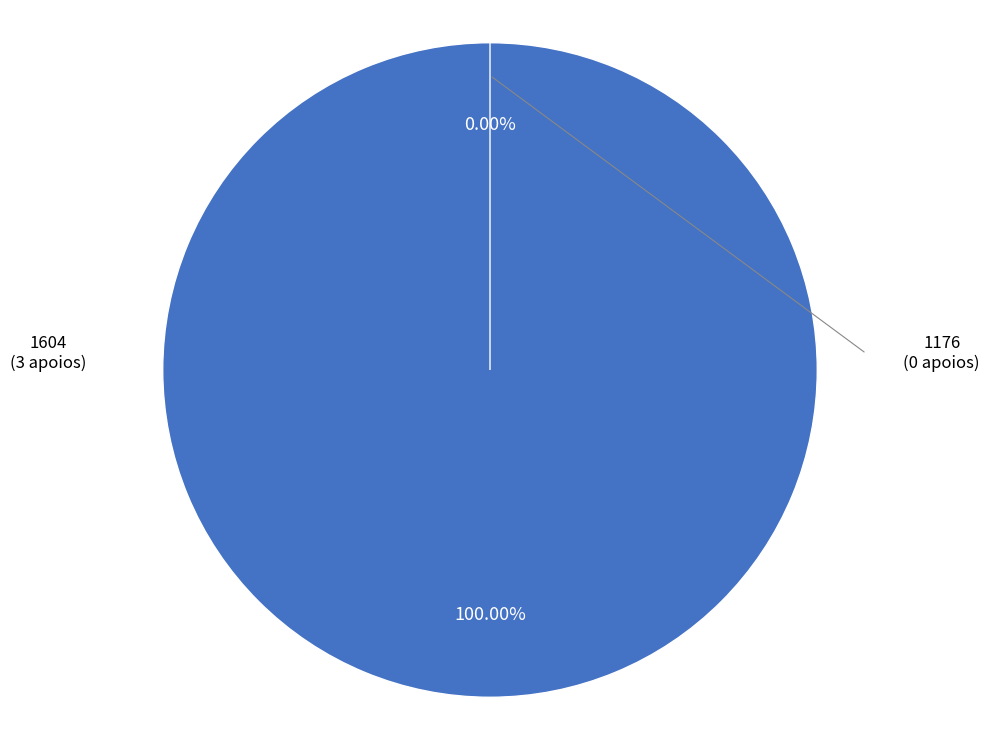

Combined, what portion of the pie is 1604 and 1176?

100.0%